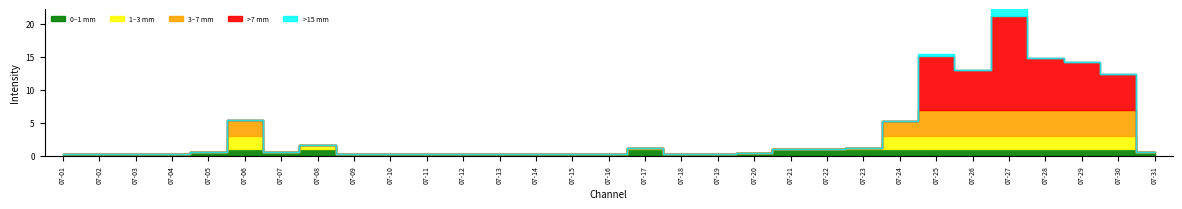

Which category has the lowest value across all series?

07-01